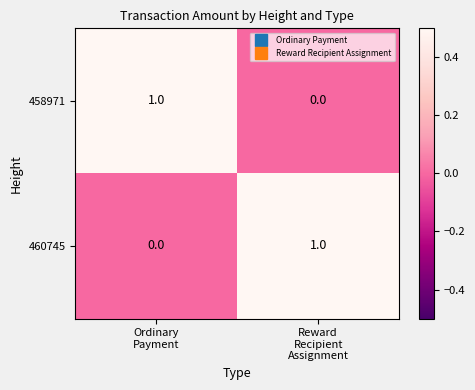

Reading left to right, extract all data points from this chart.

458971: 1	0
460745: 0	1